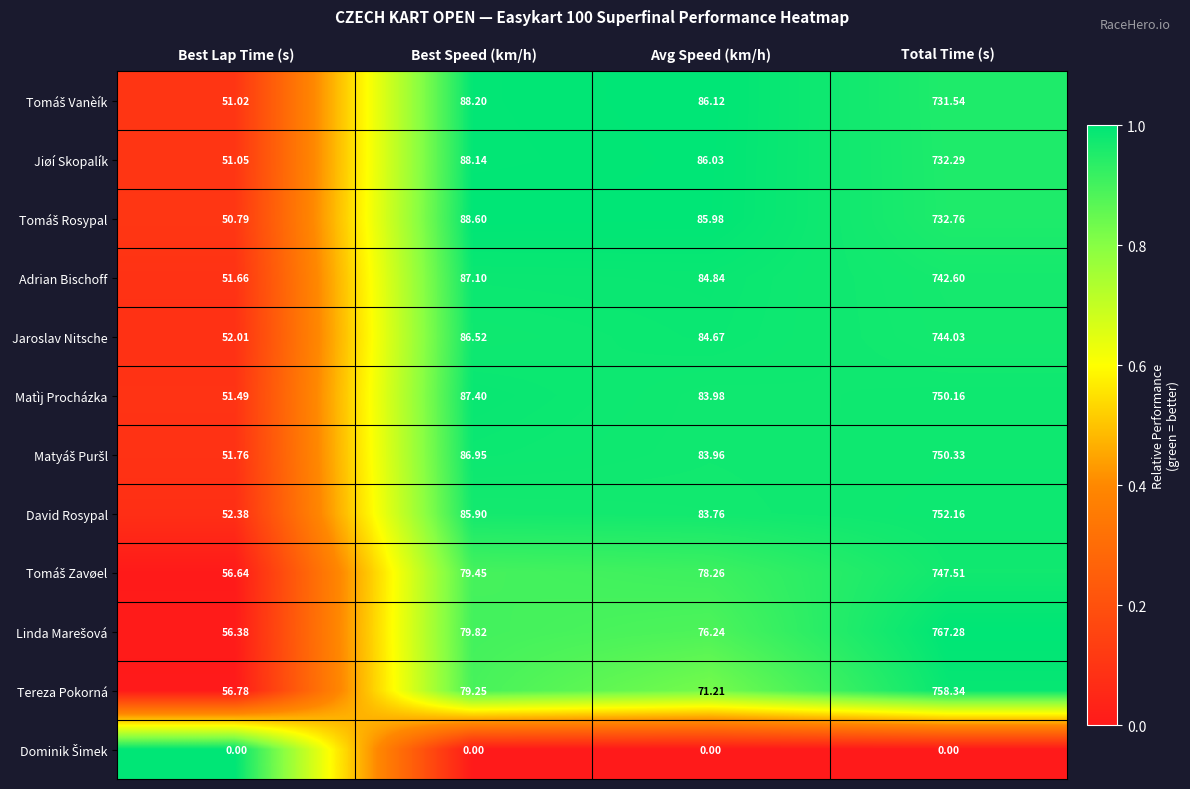

At how many categories does at least one series exceed 0?

4